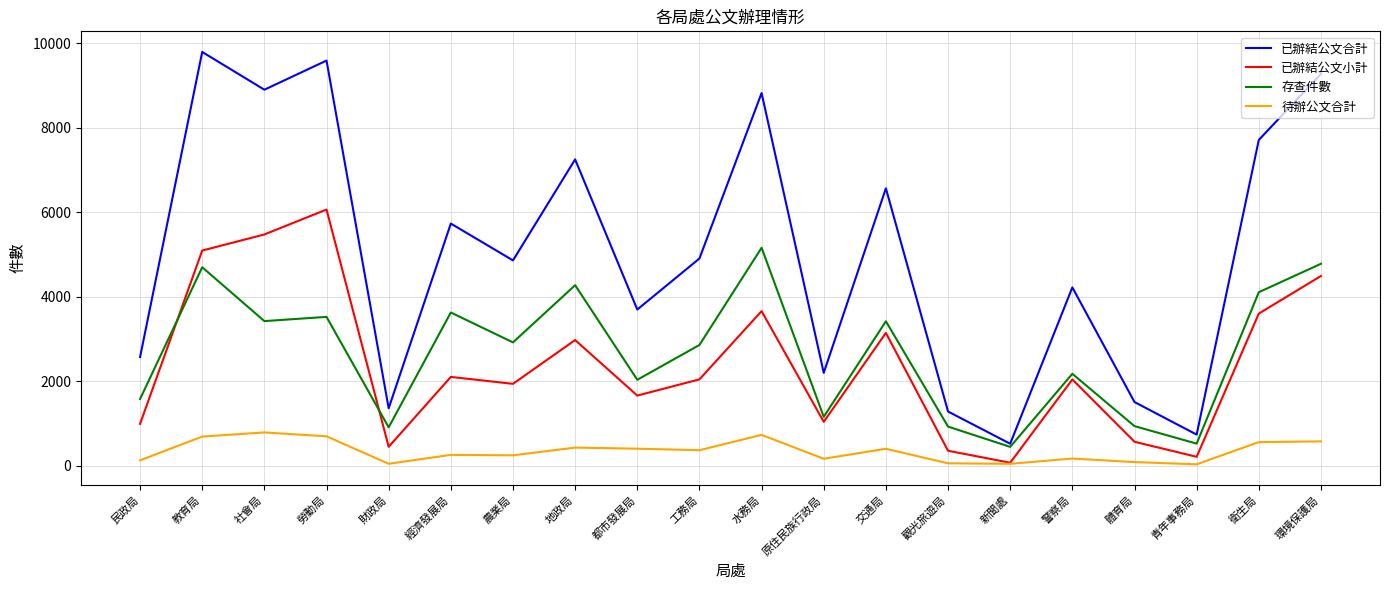

What are all the series names shown in the legend?

已辦結公文合計, 已辦結公文小計, 存查件數, 待辦公文合計